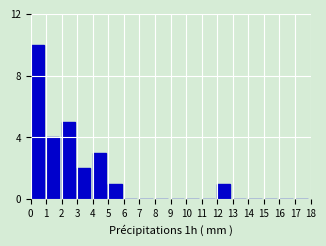

Reading left to right, extract all data points from this chart.

0=10	1=4	2=5	3=2	4=3	5=1	6=0	7=0	8=0	9=0	10=0	11=0	12=1	13=0	14=0	15=0	16=0	17=0